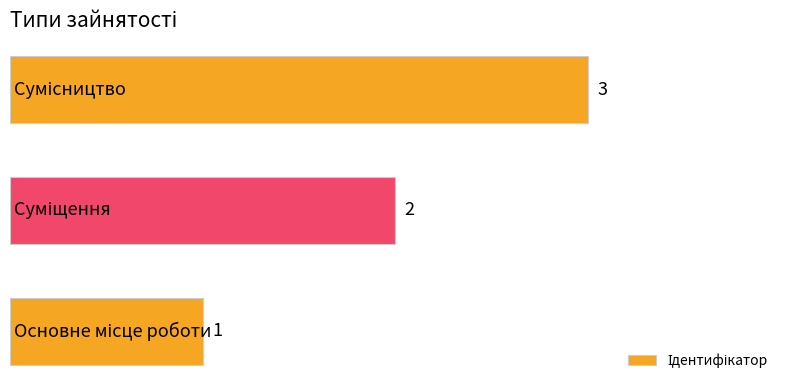

Count the number of data series in this chart.

1